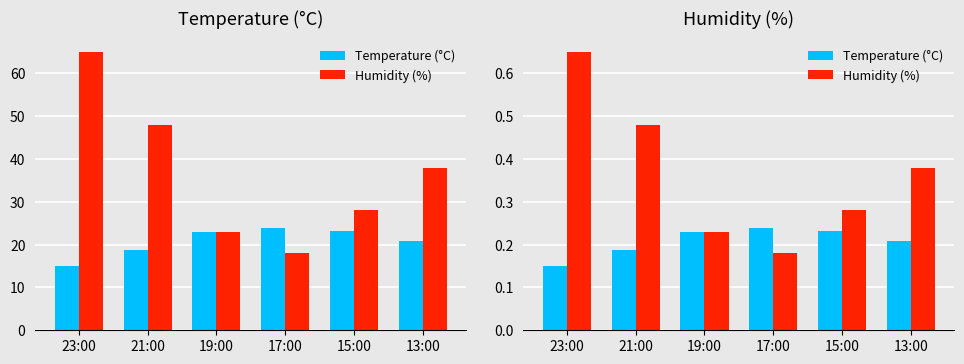

How many bars are there in each group?

2